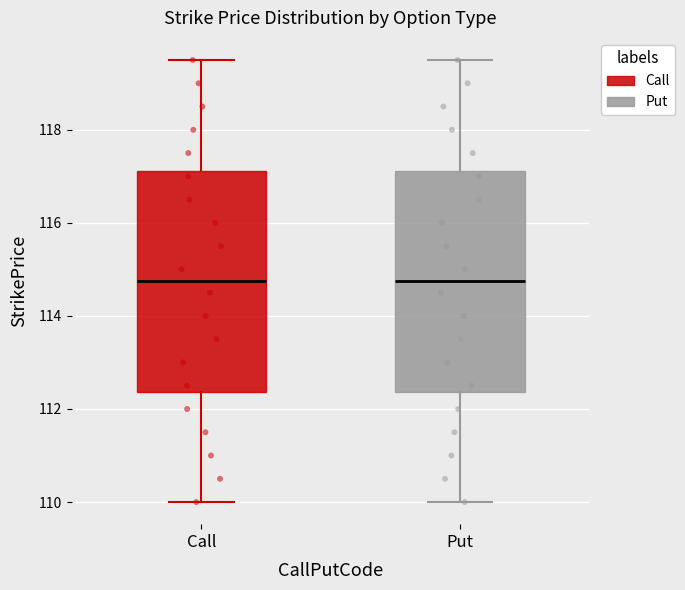

Reading left to right, read every box against the y-axis: the position of its median line, the range the box covers, and the ends of its whiskers. The values are not printed on the chart, so give them approximately, as read against the axis.

Call: median 114.8, box 112.4 to 117.2, whiskers 110.0 to 119.6
Put: median 114.8, box 112.4 to 117.2, whiskers 110.0 to 119.6